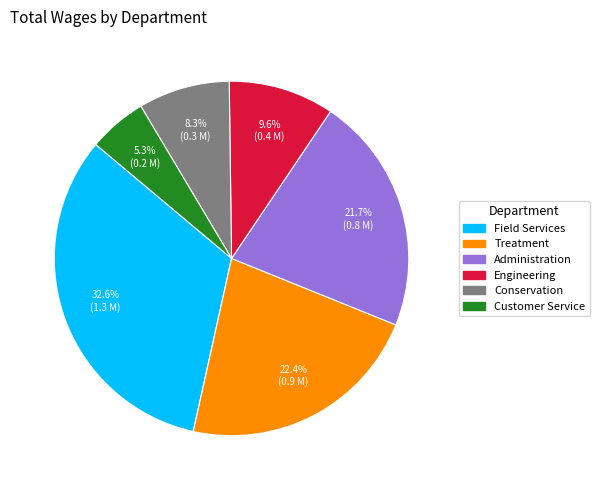

Rank the categories by value from highest to lowest.

Field Services, Treatment, Administration, Engineering, Conservation, Customer Service